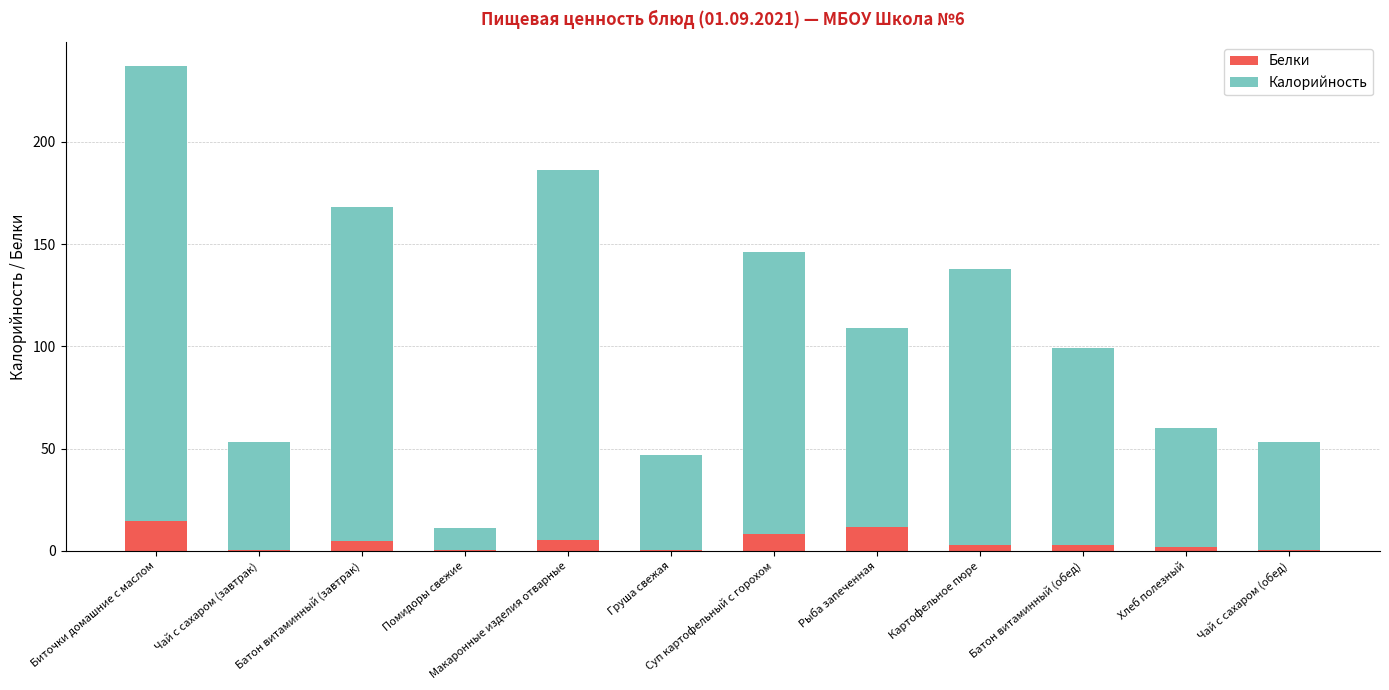

At which category is the sum across all series the highest?

Биточки домашние с маслом